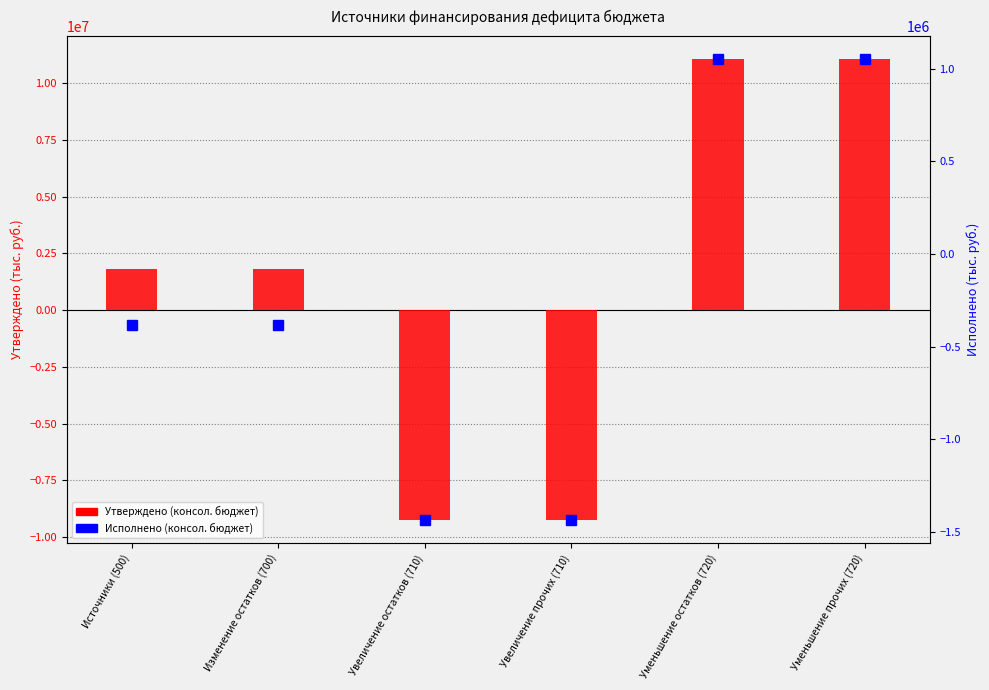

Reading left to right, what are all the values shown in this chart?

Утверждено (консол. бюджет): 1809317.4	1809317.4	-9243700.0	-9243700.0	11053017.3	11053017.3
Исполнено (консол. бюджет): -385380.1	-385380.1	-1437519.8	-1437519.8	1052139.7	1052139.7